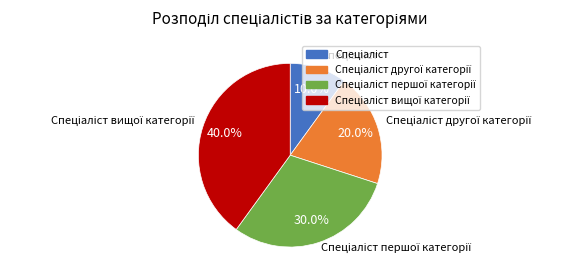

Is there any slice that represents more than half of the pie?

No